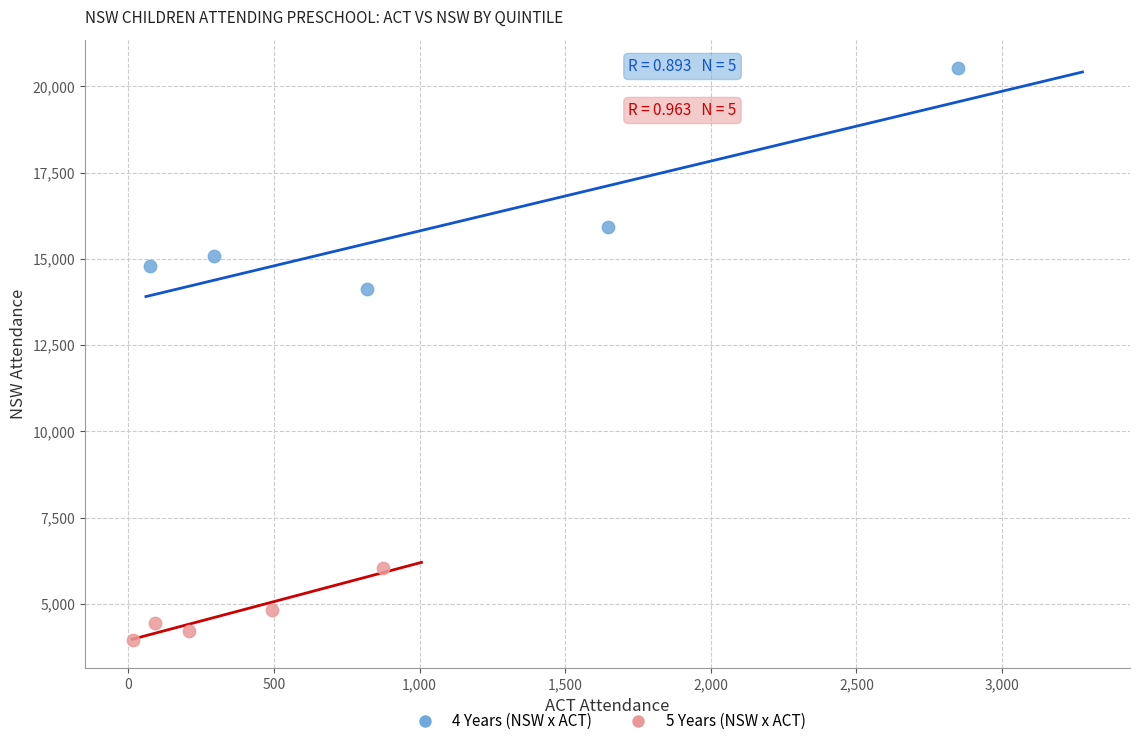

Which series contains the highest Y value?

4 Years (NSW x ACT)